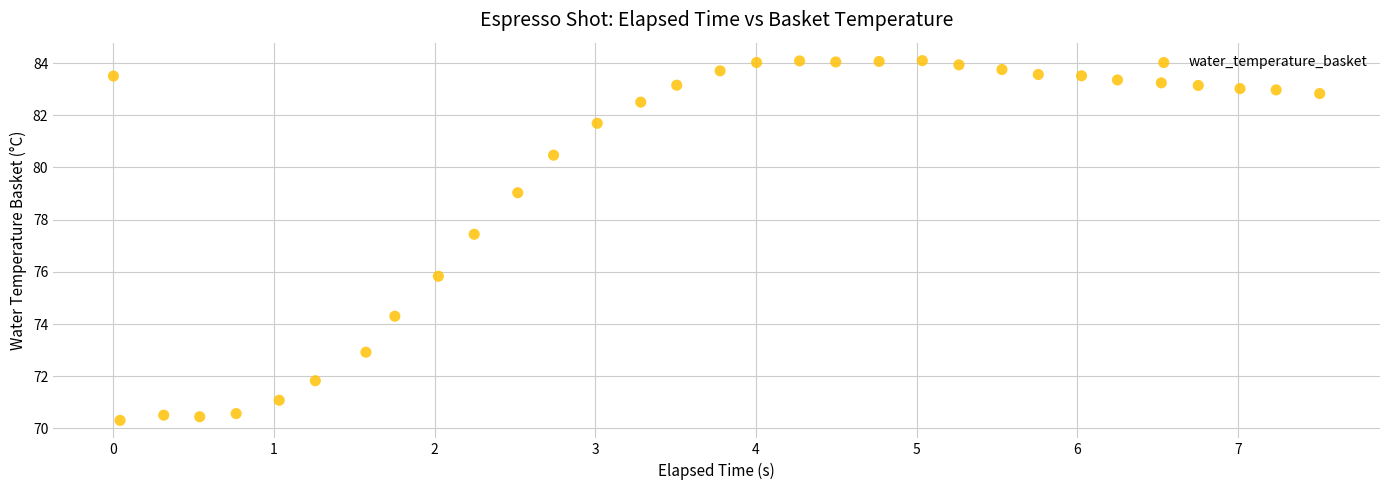

What Y value in the scatter plot is closest to 77?

77.4